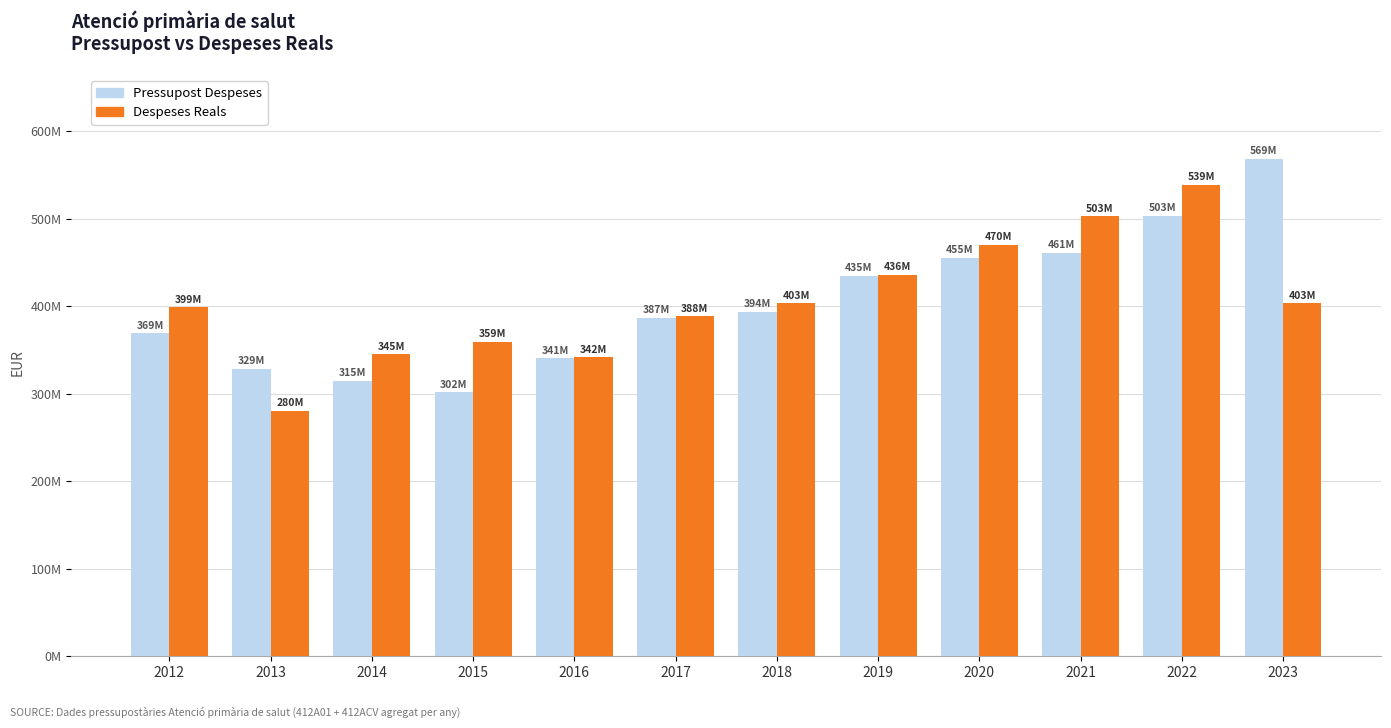

What are all the series names shown in the legend?

Pressupost Despeses, Despeses Reals